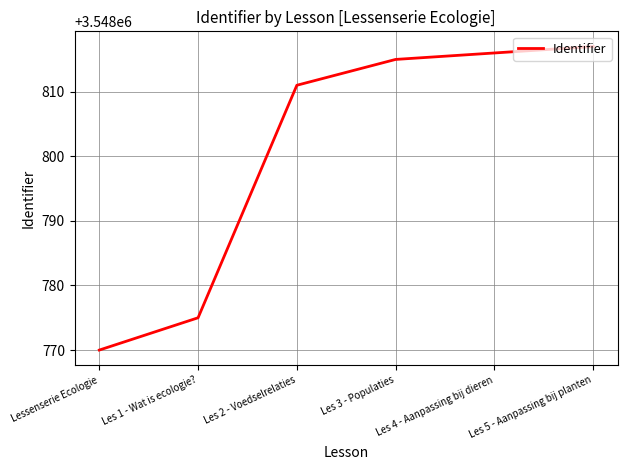

List the labels in order of value, largest first.

Les 5 - Aanpassing bij planten, Les 4 - Aanpassing bij dieren, Les 3 - Populaties, Les 2 - Voedselrelaties, Les 1 - Wat is ecologie?, Lessenserie Ecologie